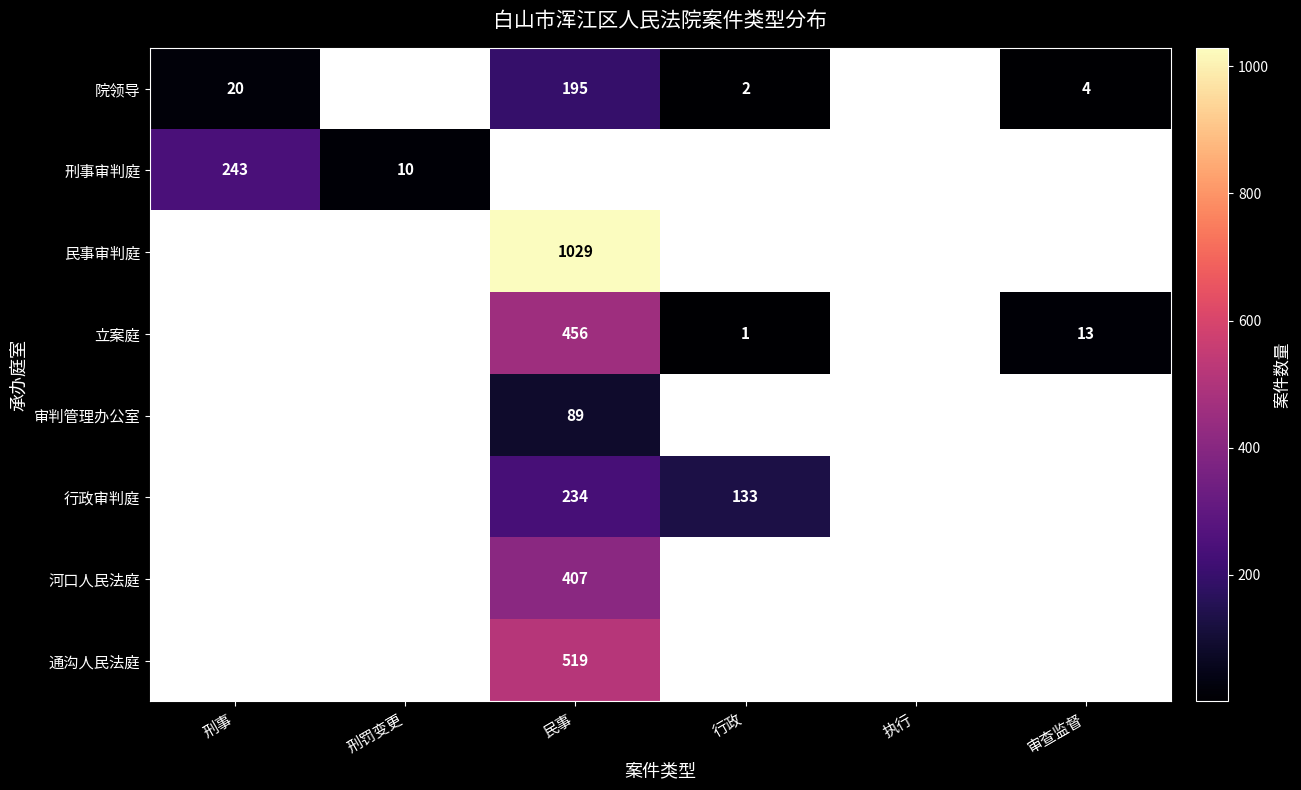

The value of 通沟人民法庭 at 民事 is 253. True or false?

False